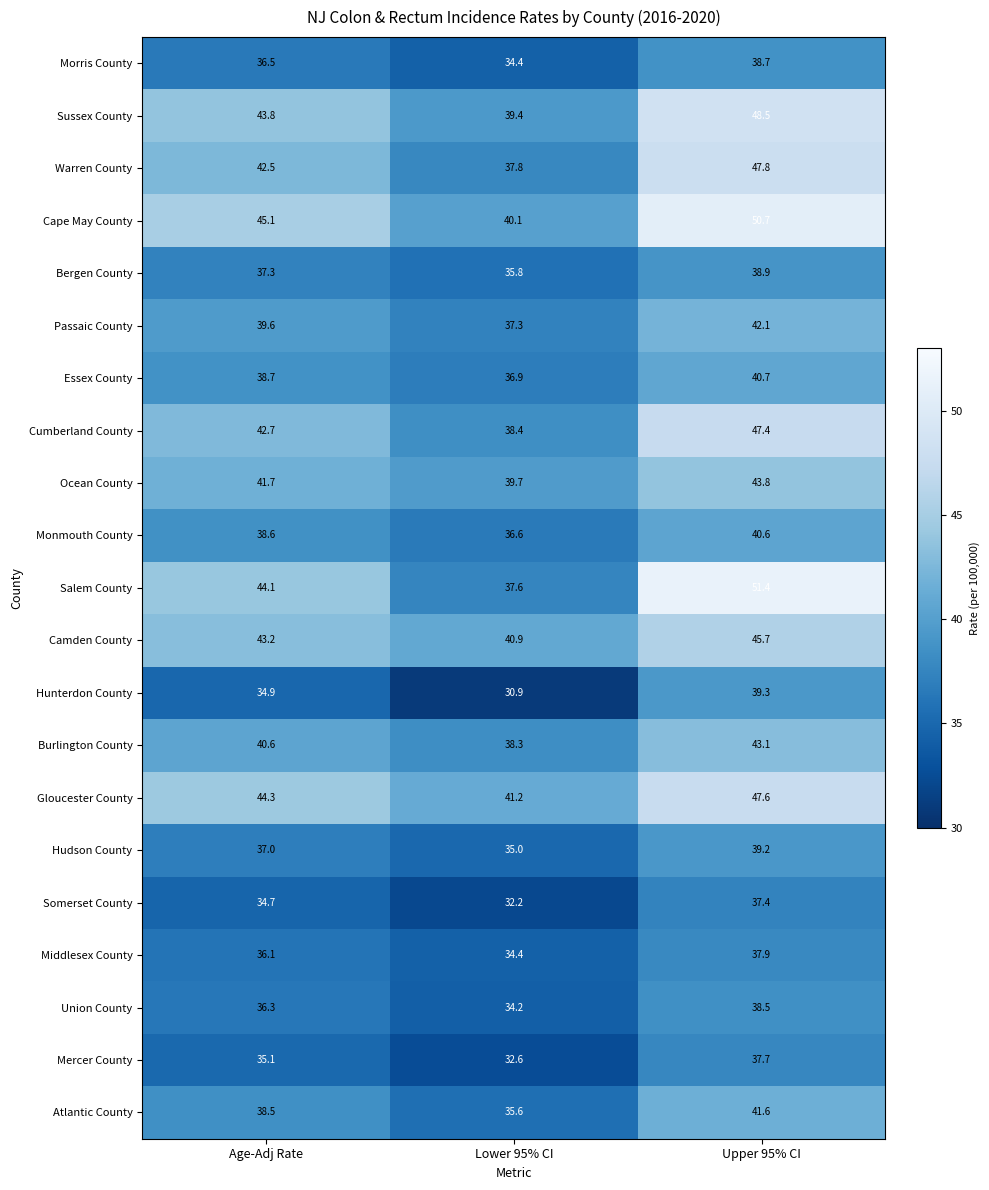

Count the number of data series in this chart.

21